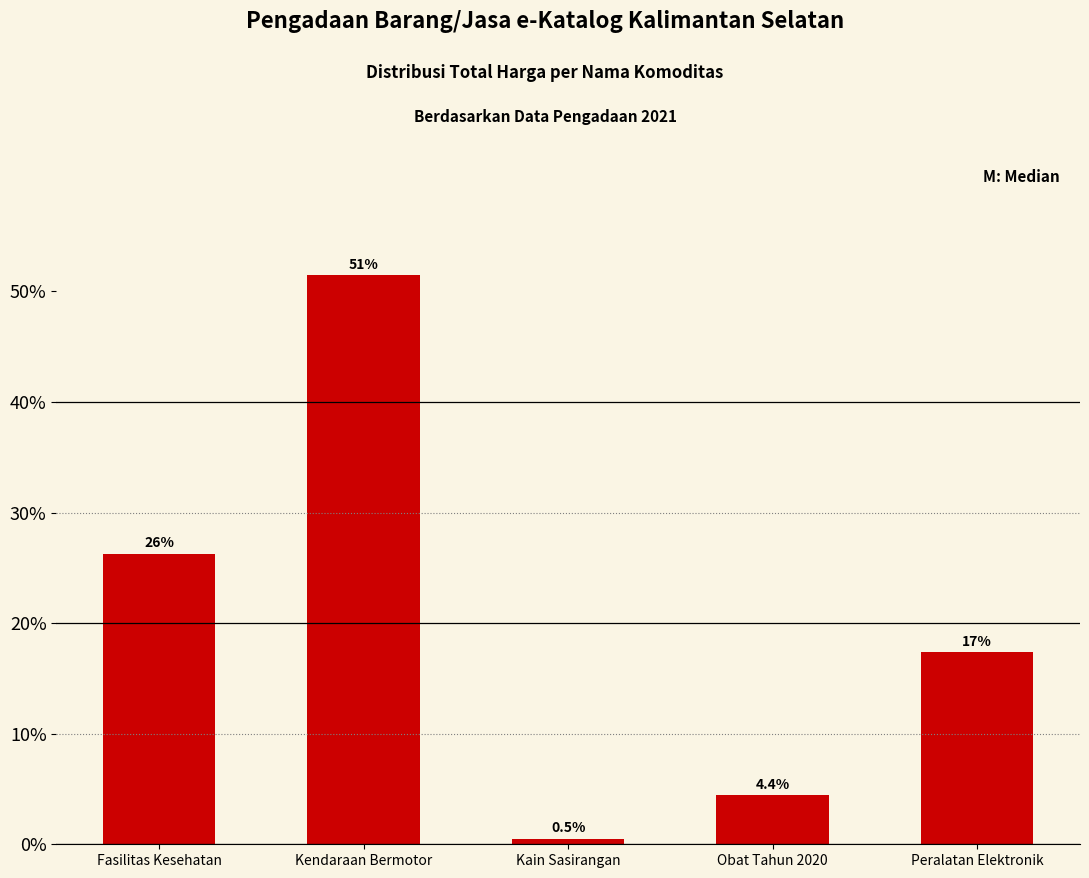

Are the bars horizontal?

No